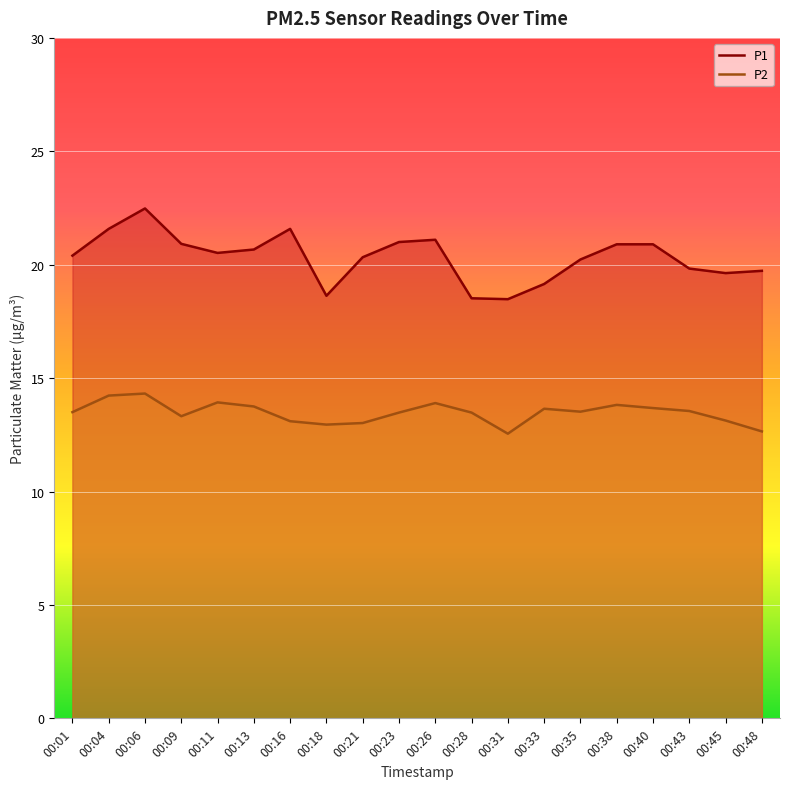

What is the value of the P2 point at the 16th from the left?

13.8